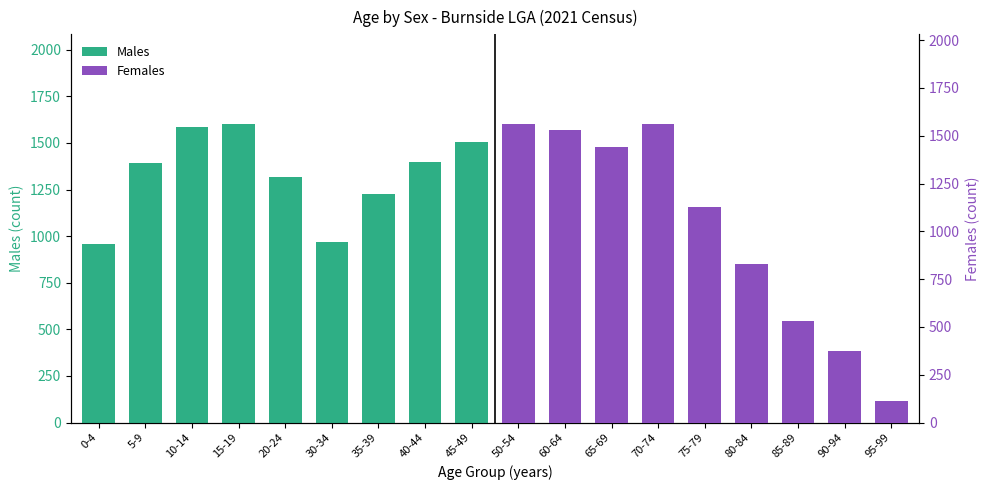

What is the label of the 3rd bar from the left?

10-14